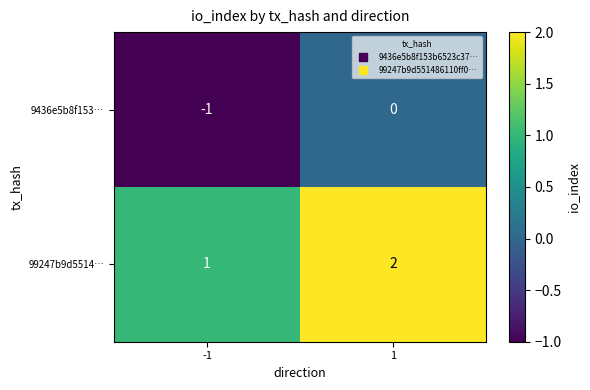

List the series in order of their overall mean, lowest first.

9436e5b8f153…, 99247b9d5514…